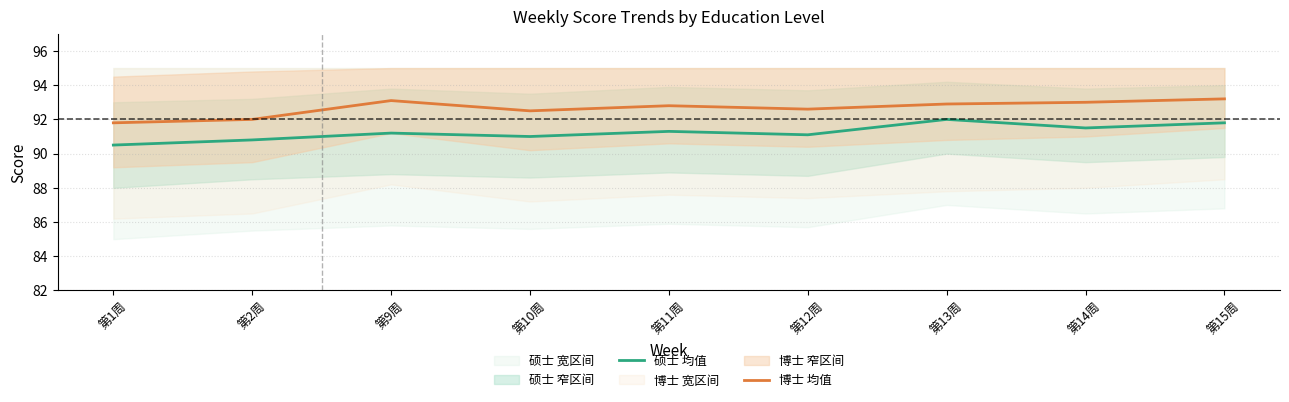

At how many categories does at least one series exceed 91?

9